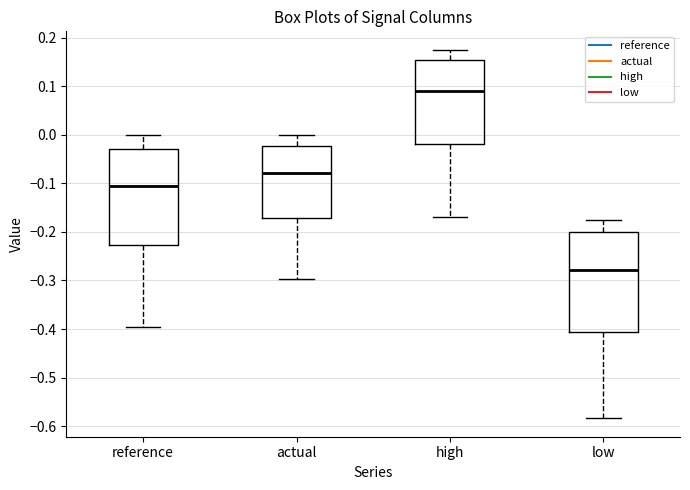

Which box has the highest median line?

high